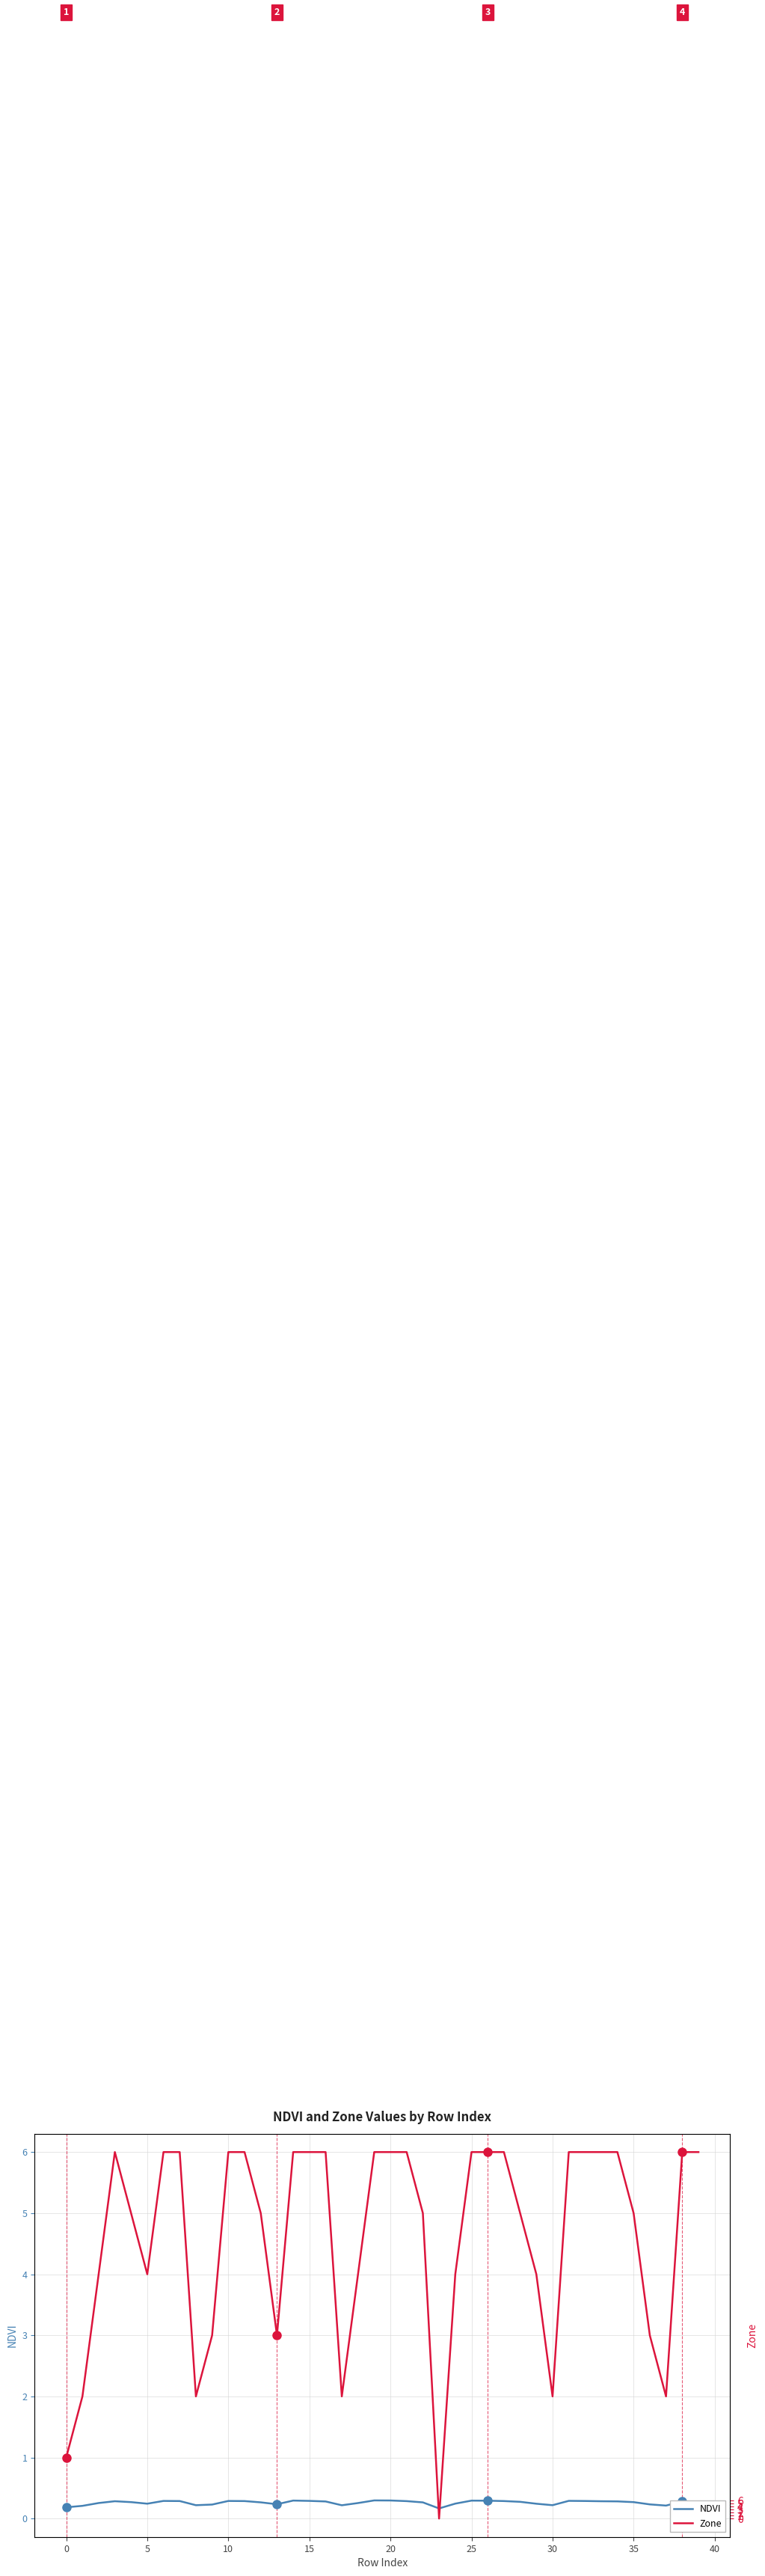

At which category does the chart reach its minimum across all series?

23